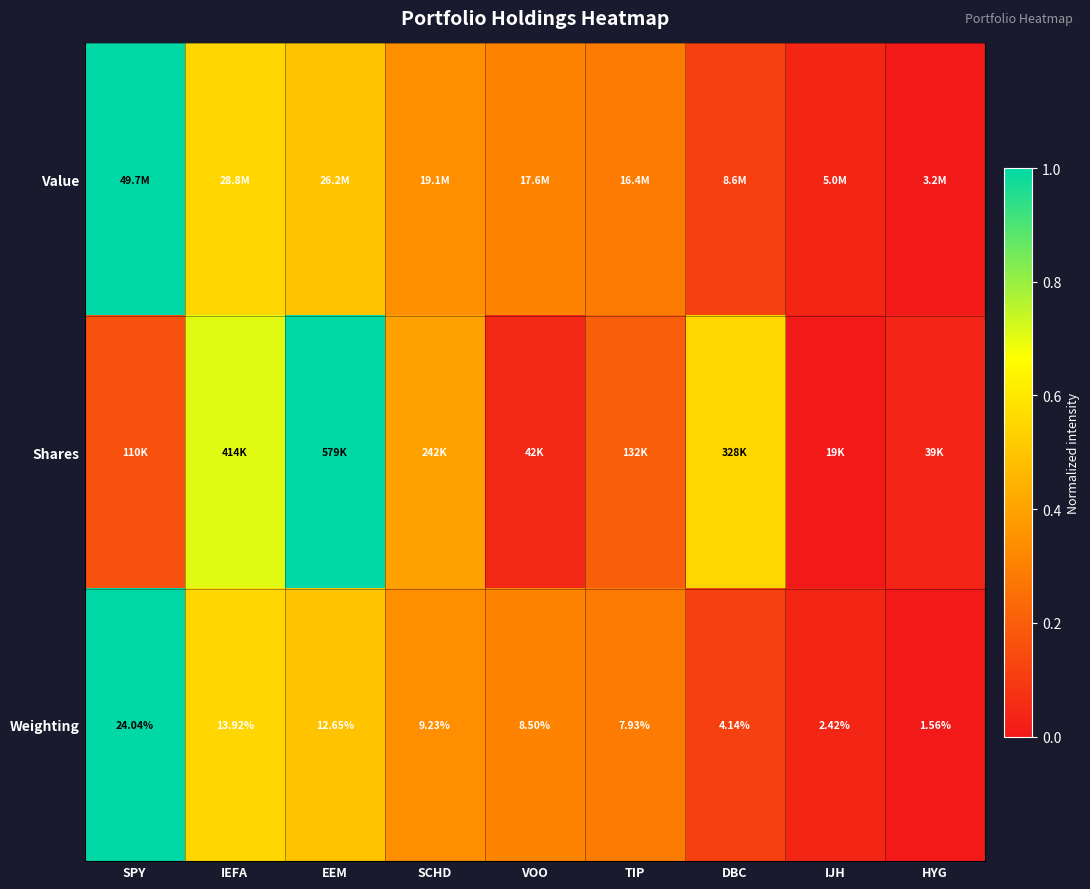

What is the sum of the Value values at VOO and HYG?

0.3